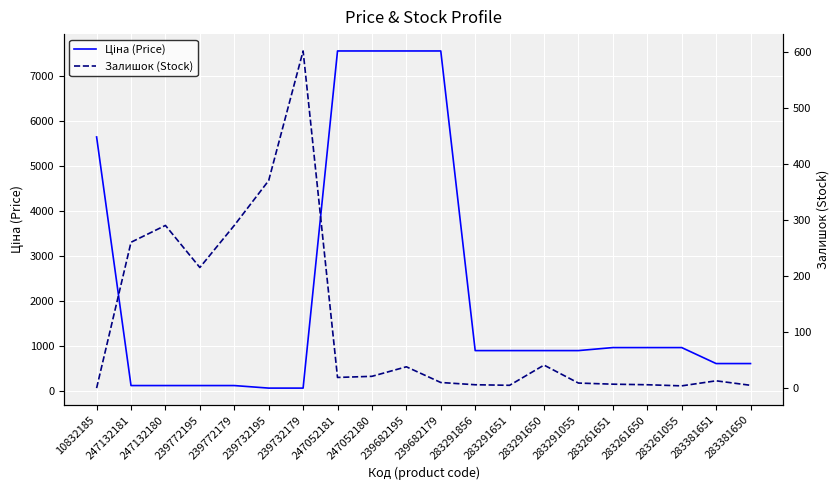

Reading left to right, what are all the values shown in this chart?

Ціна (Price): 10832185=5636.0	247132181=113.3	247132180=113.3	239772195=113.3	239772179=113.3	239732195=56.7	239732179=56.7	247052181=7545.9	247052180=7545.9	239682195=7545.9	239682179=7545.9	283291856=889.9	283291651=889.9	283291650=889.9	283291055=889.9	283261651=957.1	283261650=957.1	283261055=957.1	283381651=602.1	283381650=602.1
Залишок (Stock): 10832185=0.0	247132181=260.0	247132180=290.0	239772195=215.0	239772179=290.0	239732195=370.0	239732179=601.0	247052181=19.0	247052180=21.0	239682195=38.0	239682179=10.0	283291856=6.0	283291651=5.0	283291650=41.0	283291055=9.0	283261651=7.0	283261650=6.0	283261055=4.0	283381651=13.0	283381650=5.0